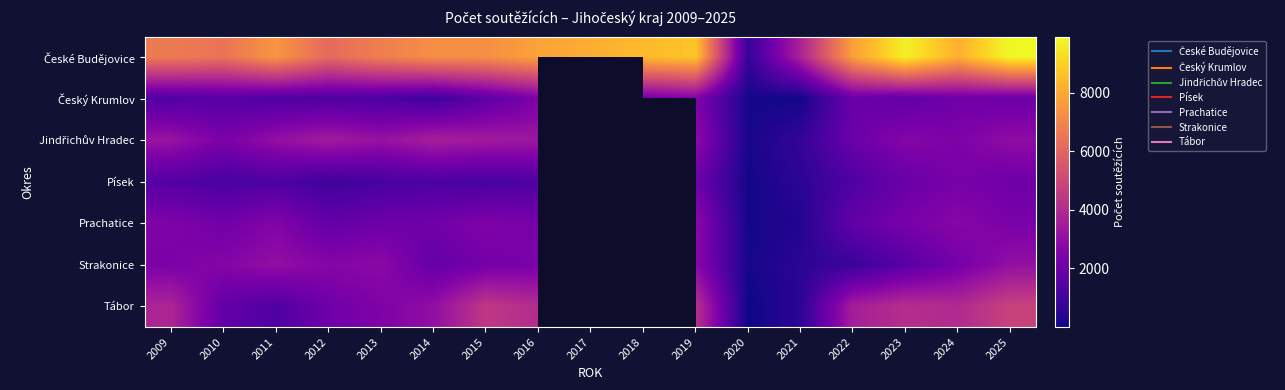

What is the difference between the maximum and minimum values in the Písek series?

2242.0